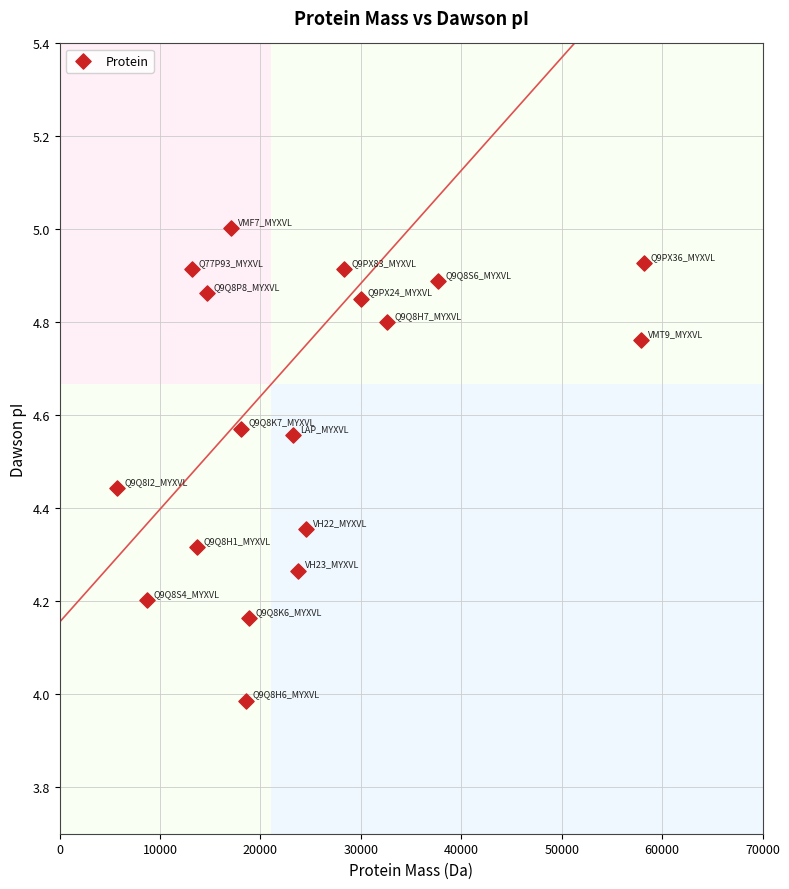

What is the range of Y values (max minus min)?

1.0